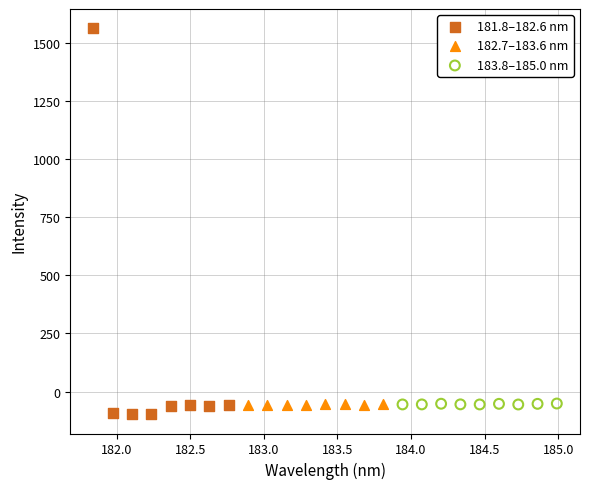

Which series reaches the maximum Y coordinate?

181.8–182.6 nm